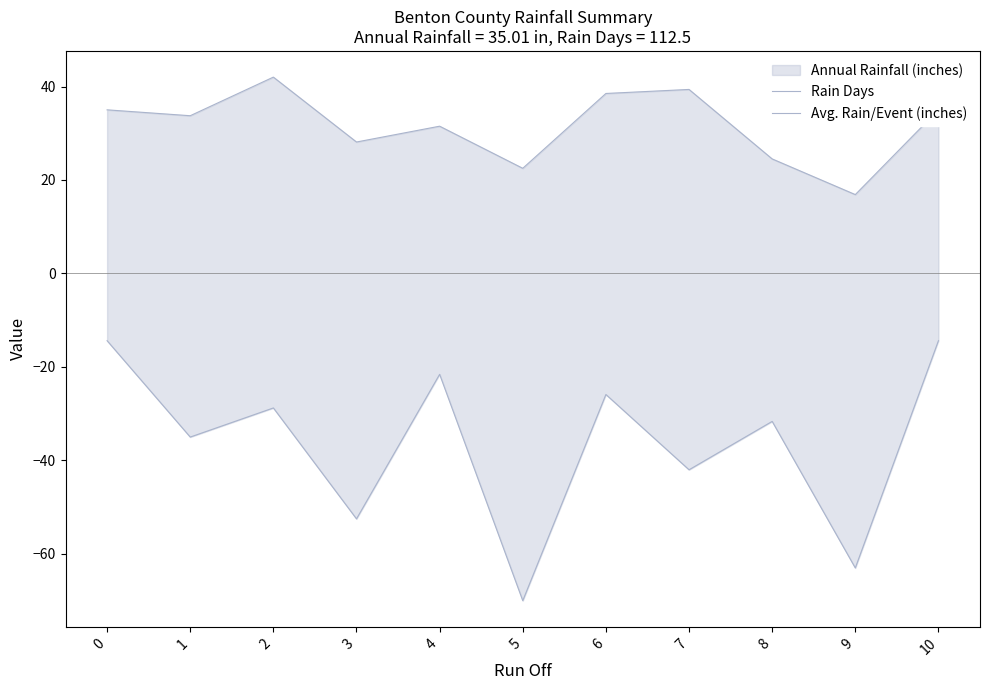

Is it true that Rain Days equals 16.9 at 9?

True